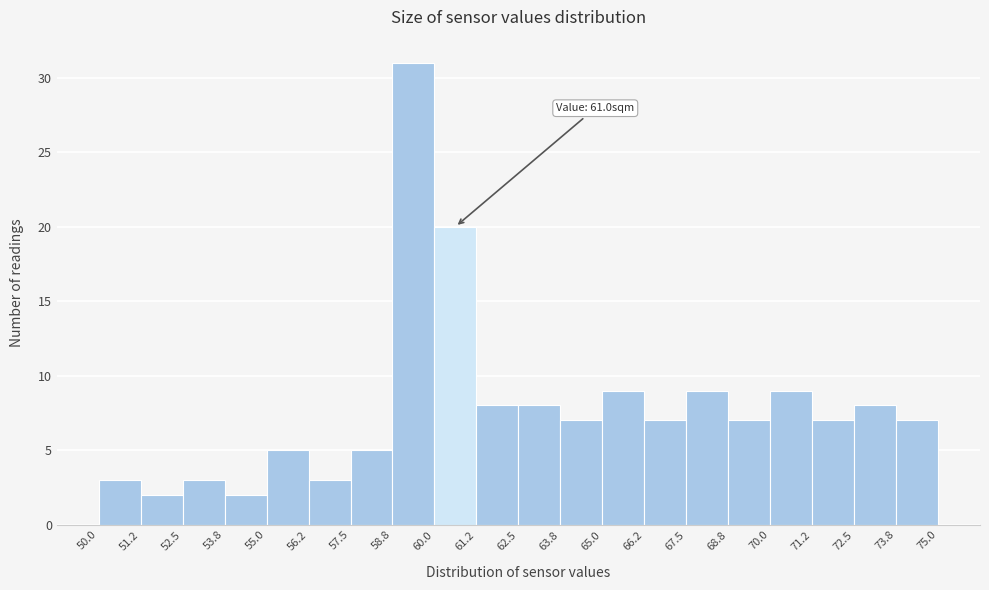

Over which range of the x-axis is the bar tallest?

58.8 to 60.0